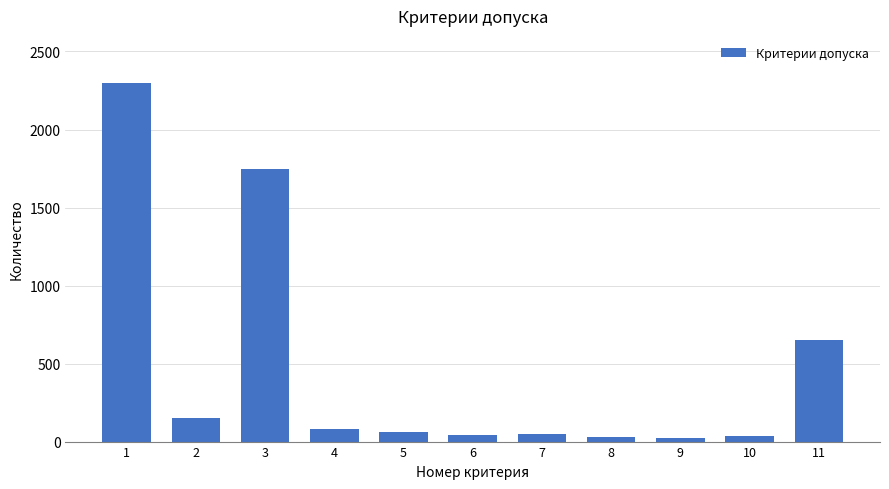

What is the approximate value at 4?

80